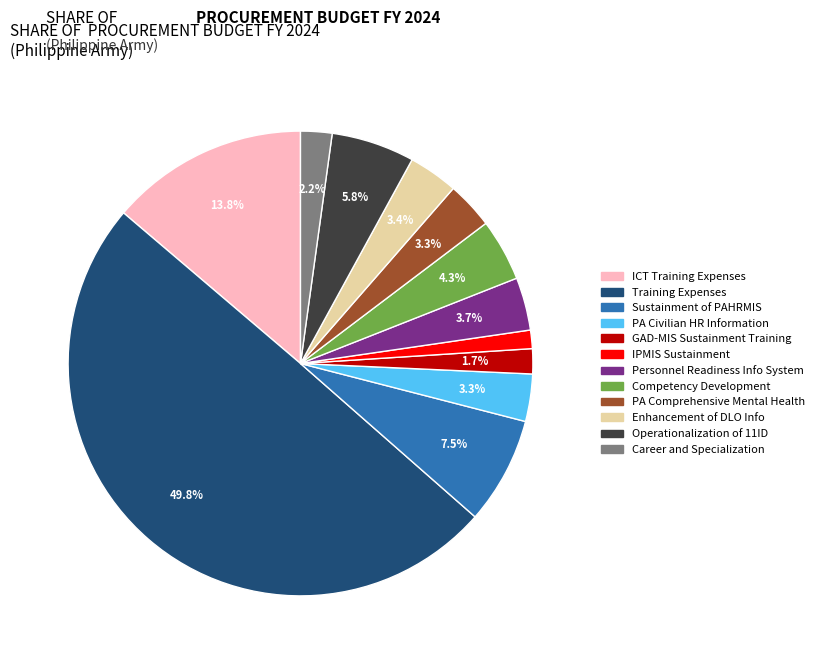

How many segments does this pie chart have?

12